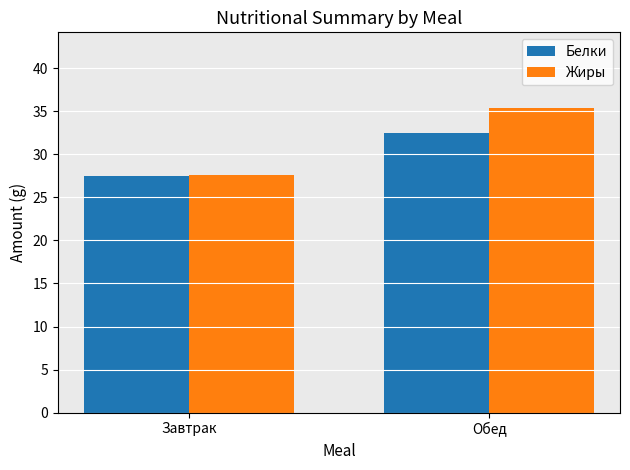

Which series has the largest total across all categories?

Жиры